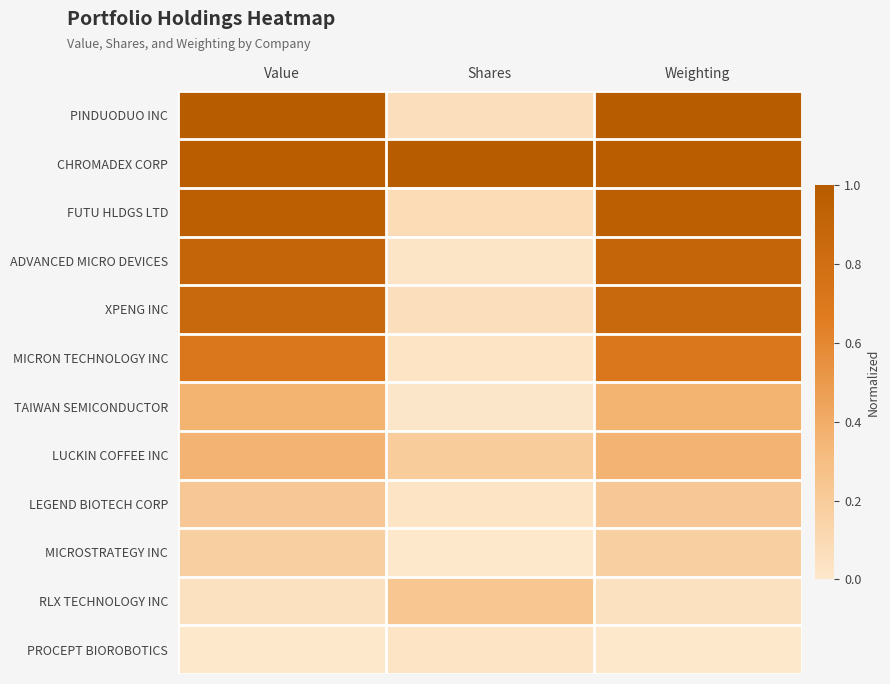

Which series has the largest total across all categories?

CHROMADEX CORP